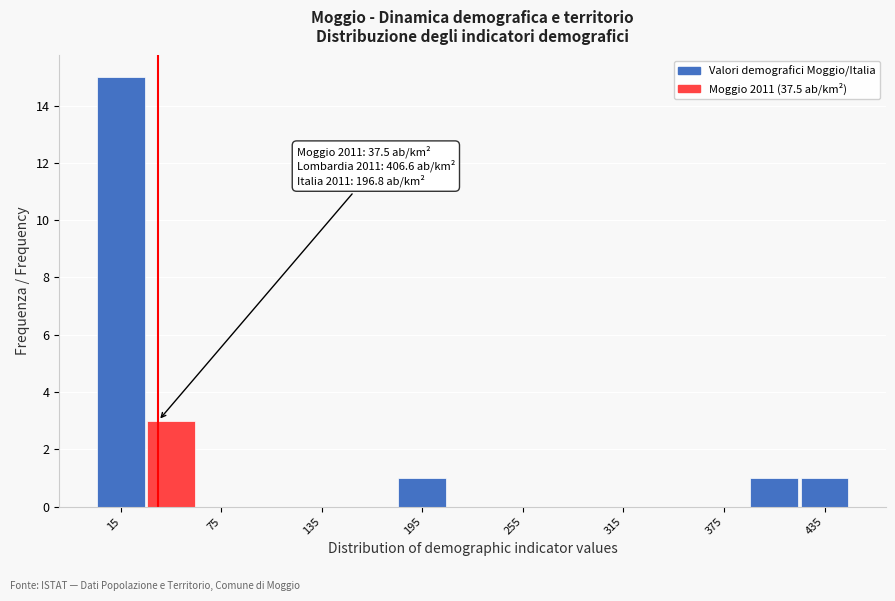

Read against the x-axis, roughly where is the centre of the tallest bar?

20